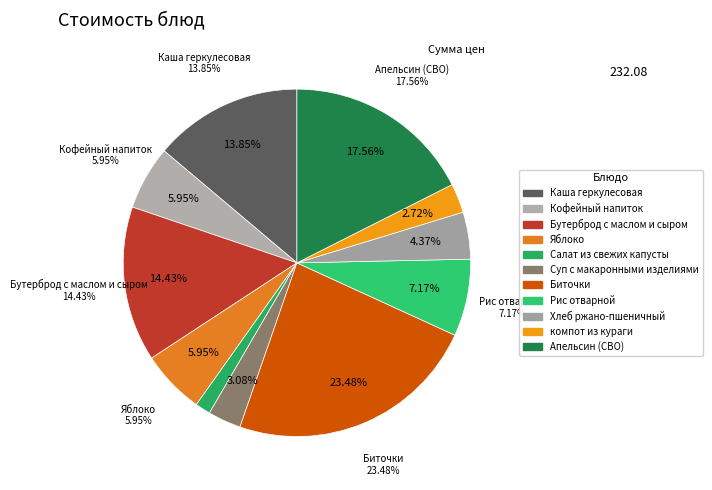

Does Салат из свежих капусты account for over 50% of the chart?

No